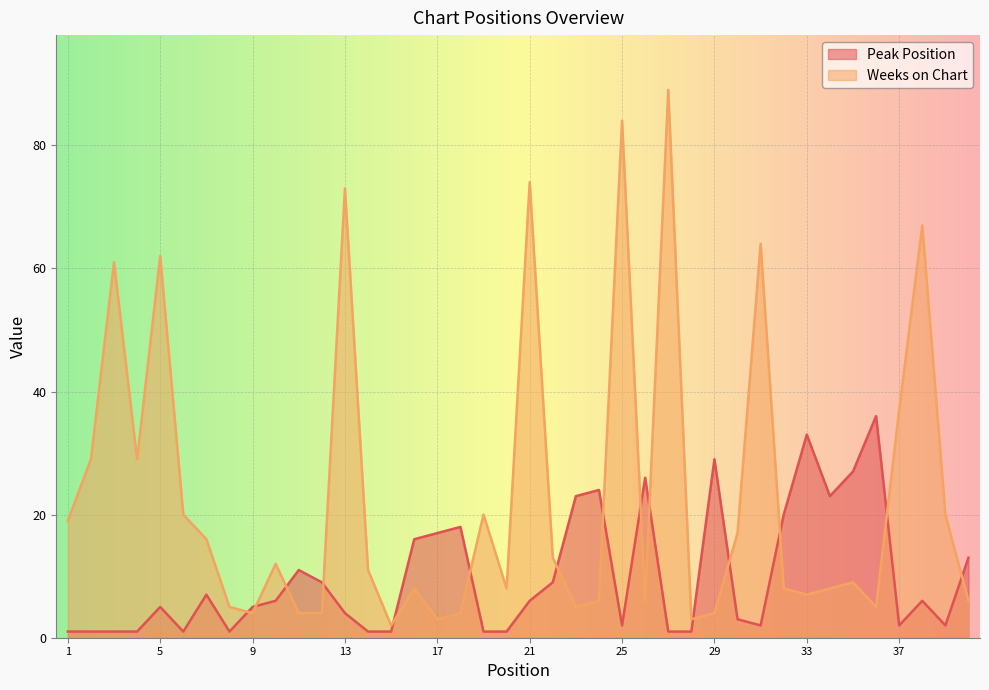

How many distinct data groups are displayed?

2